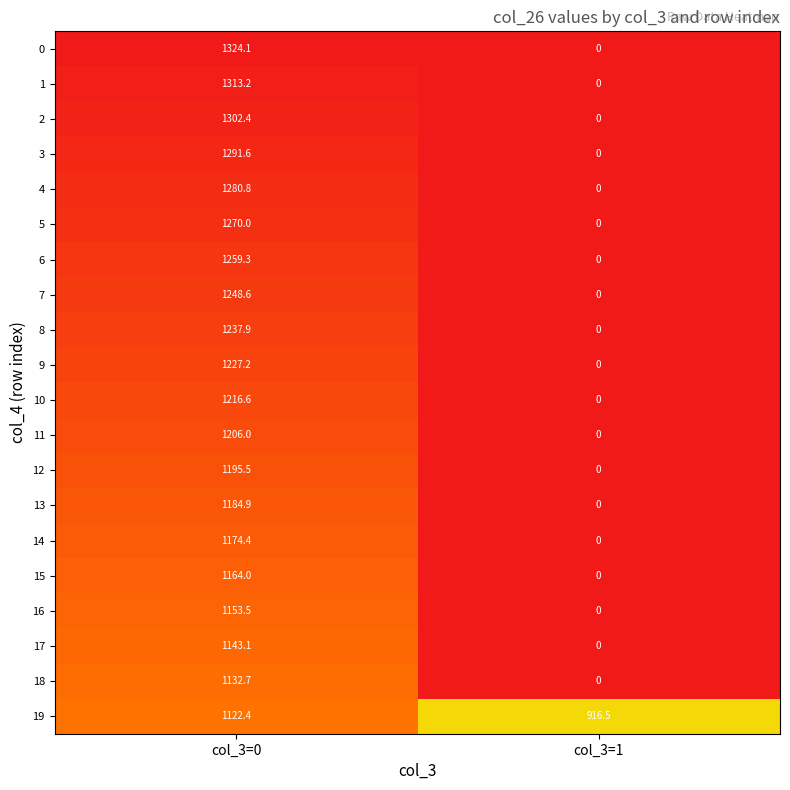

What is the difference between the maximum and minimum values in the 12 series?

1195.5